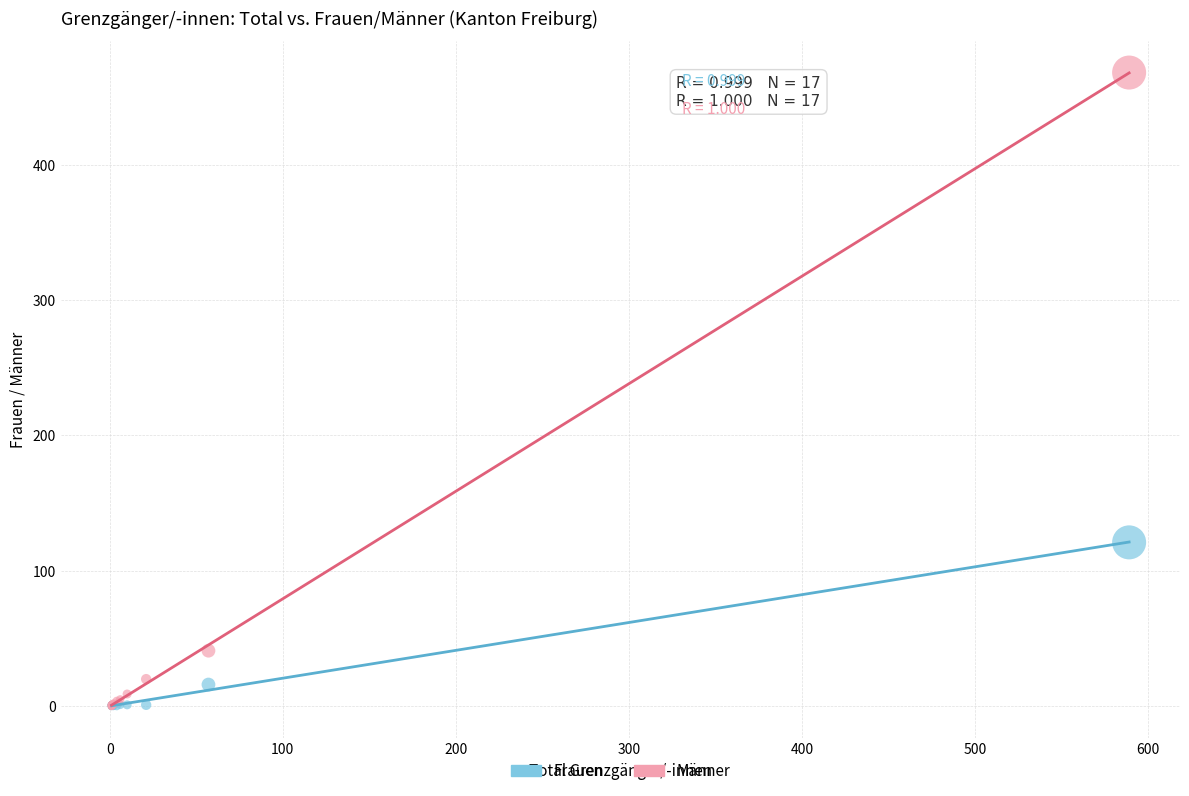

In the Frauen series, what Y value is closest to 60?

16